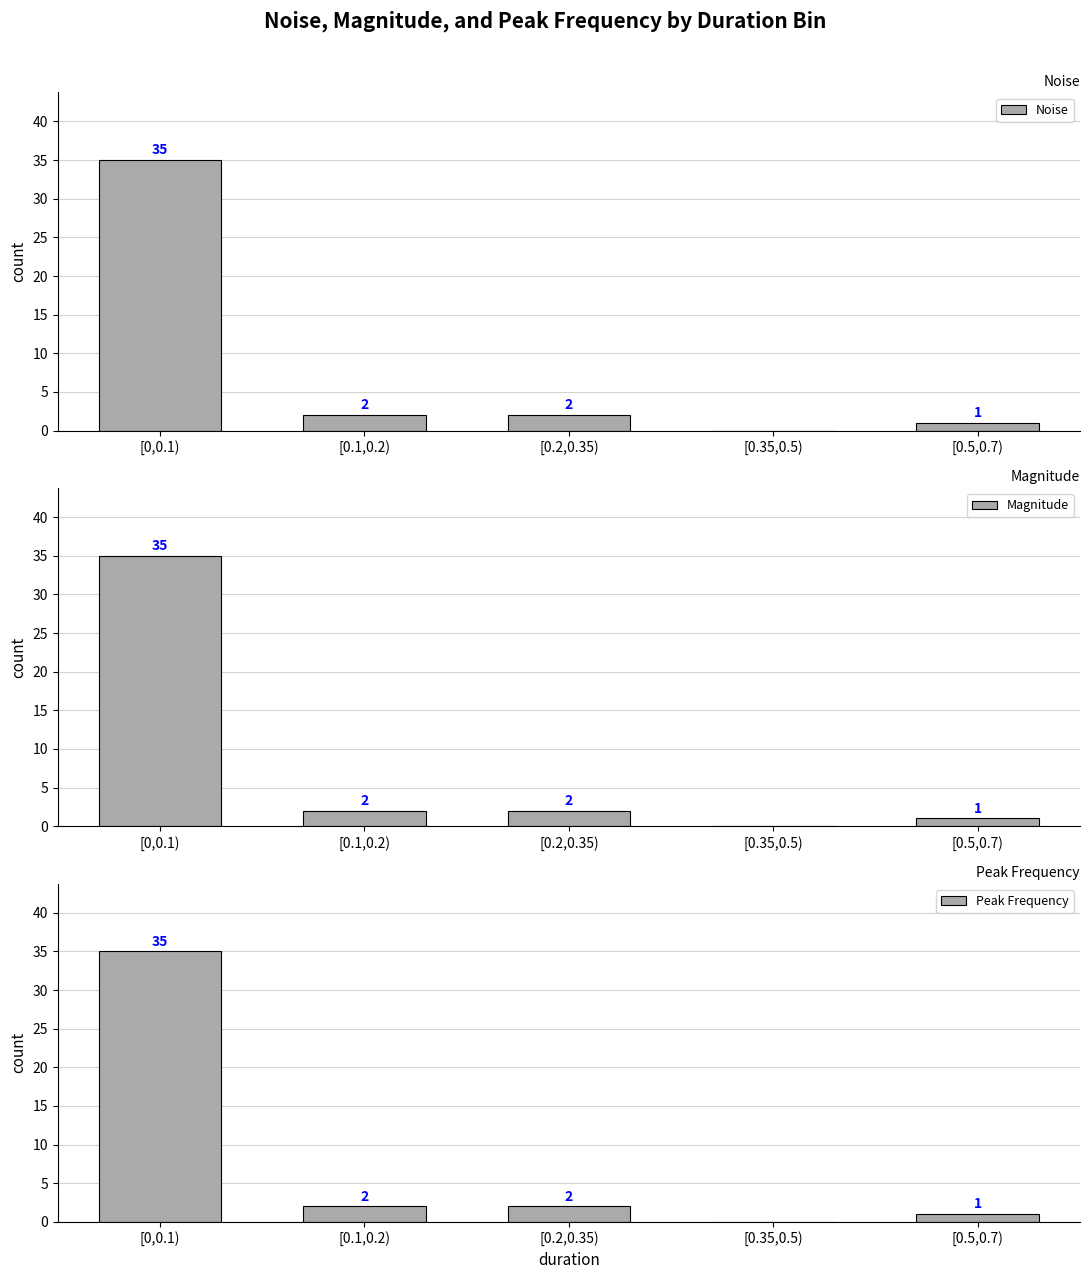

List the series in order of their peak value, lowest first.

Noise, Magnitude, Peak Frequency